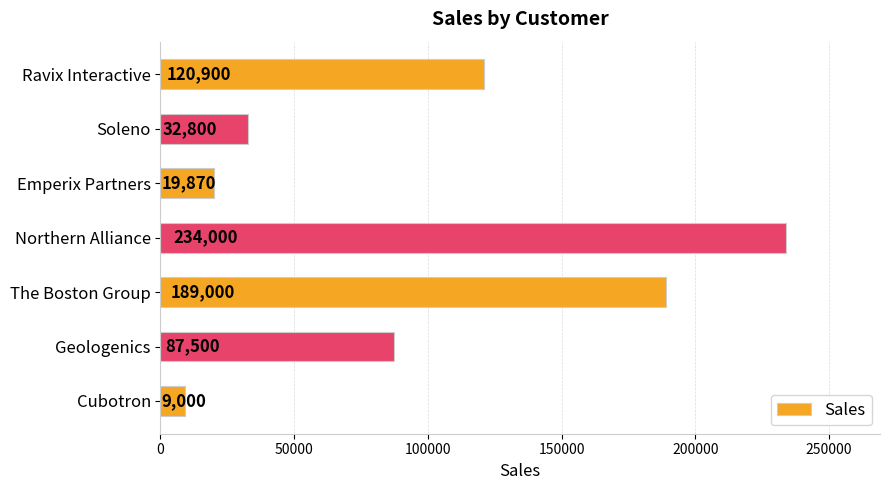

Reading top to bottom, transcribe all the data shown in this chart.

120900	32800	19870	234000	189000	87500	9000